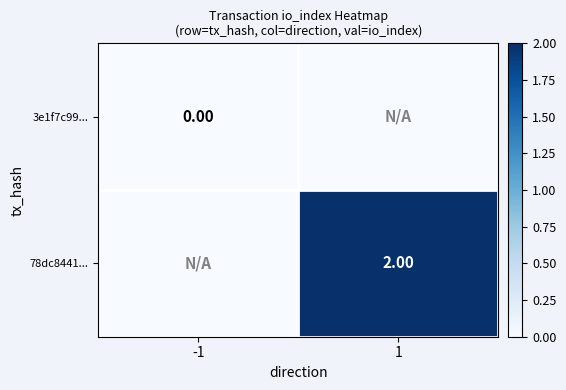

How many distinct data groups are displayed?

2